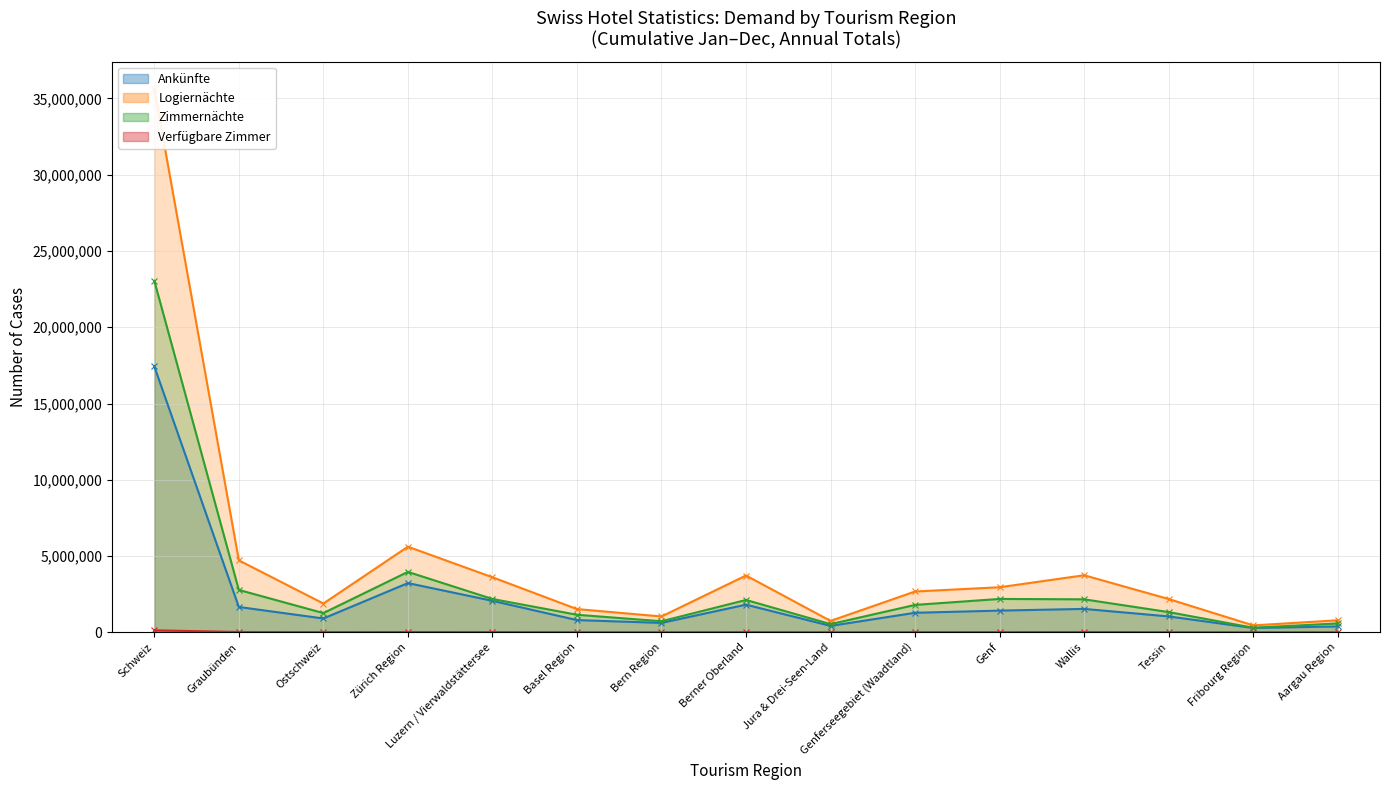

What are all the series names shown in the legend?

Ankünfte (line), Logiernächte (line), Zimmernächte (line), Verfügbare Zimmer (line)